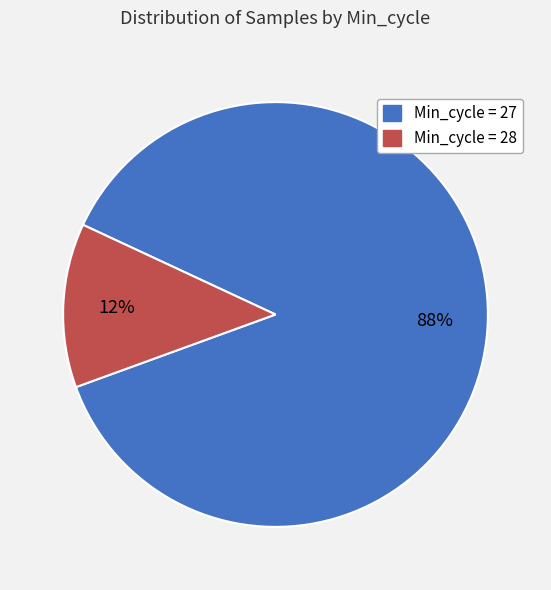

Count the number of slices in the pie.

2